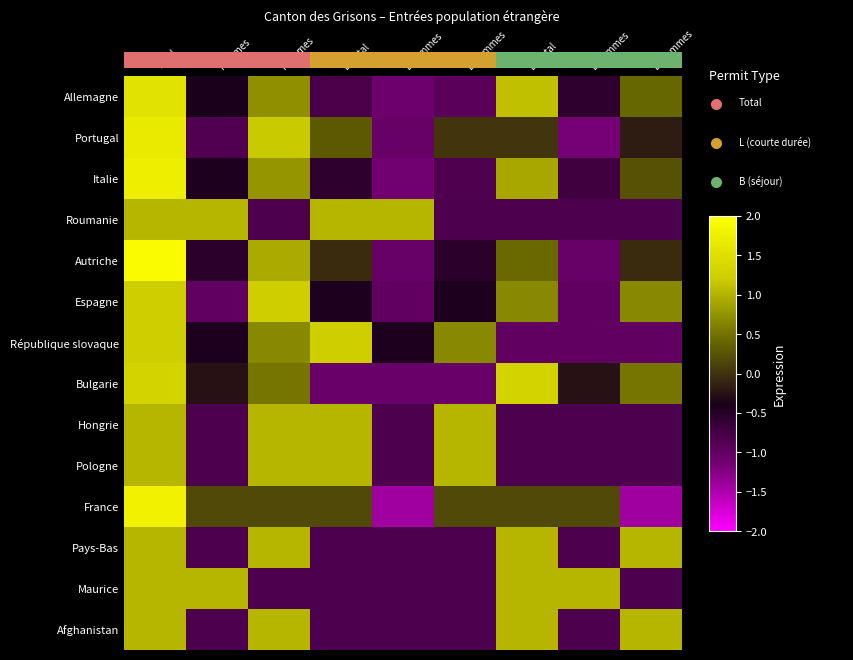

Which series has the widest spread of values?

France